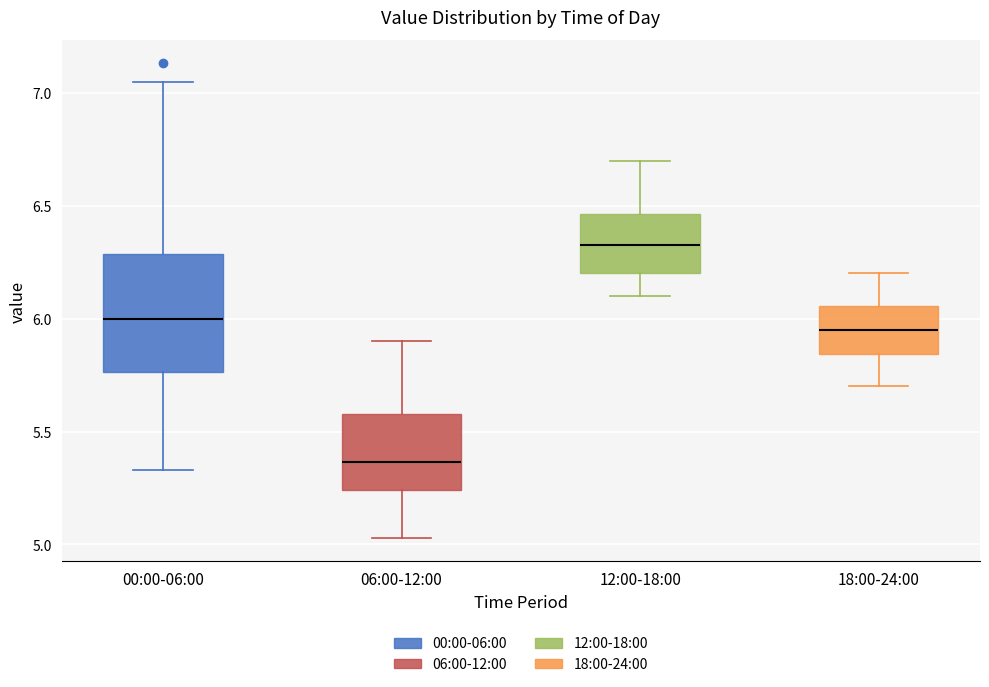

Which box has the highest median line?

12:00-18:00